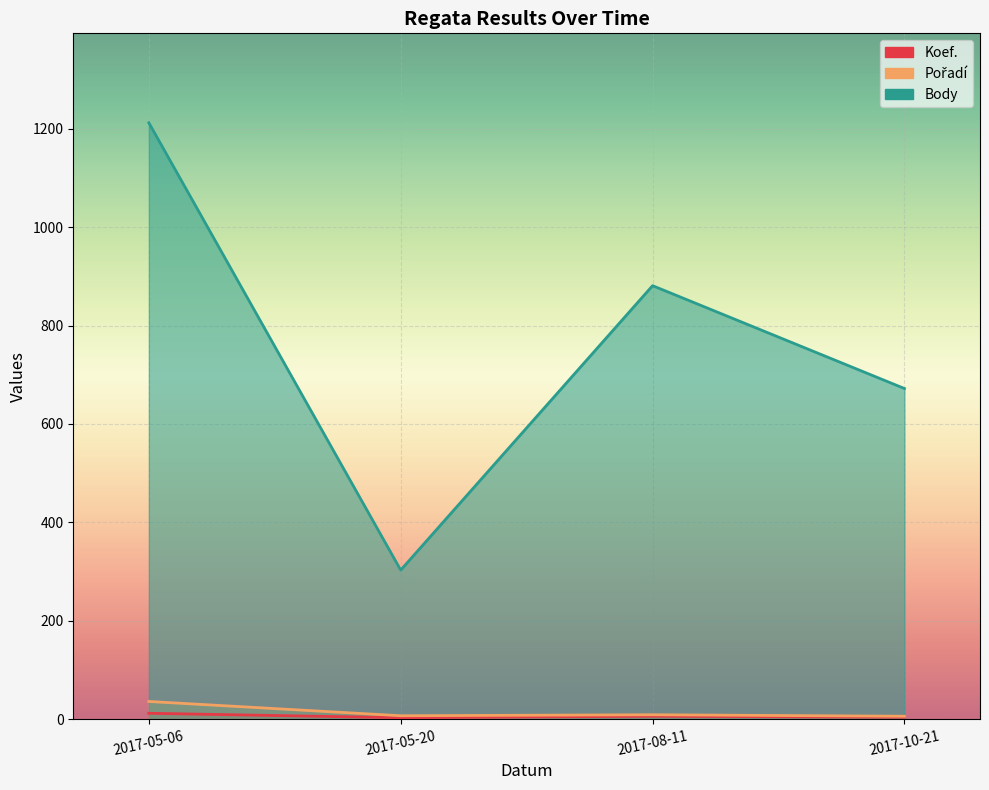

The value of Koef. at 2017-08-11 is 6. True or false?

True